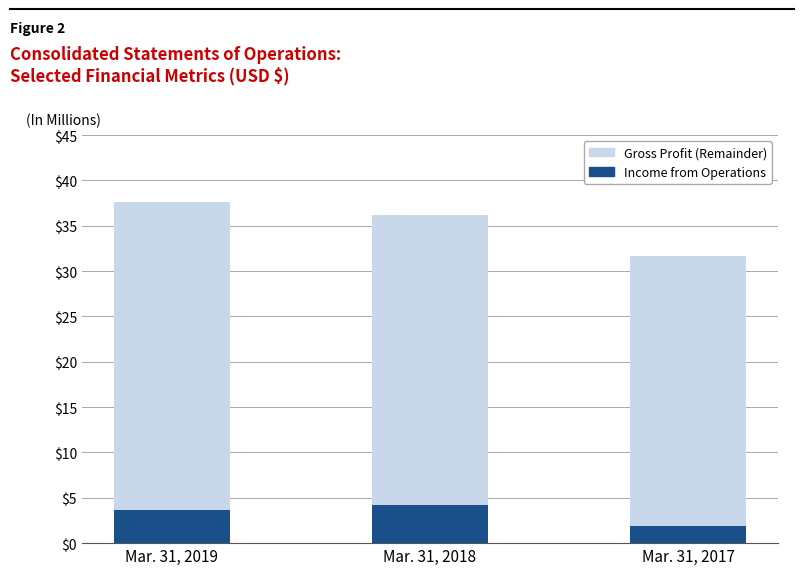

What is the sum of all Income from Operations values?

9.8